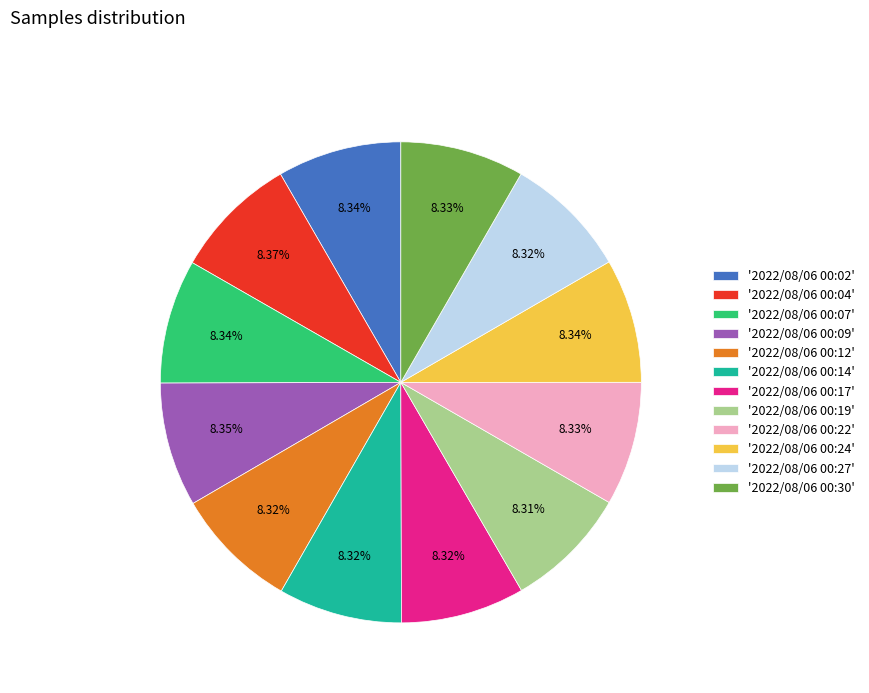

Do '2022/08/06 00:04' and '2022/08/06 00:07' together represent more than half of the pie?

No